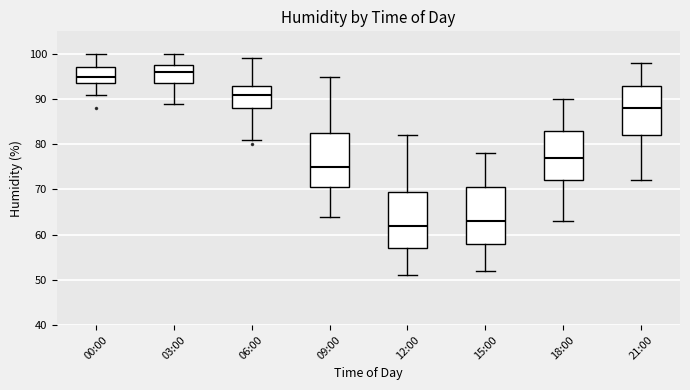

Where does the upper whisker of the box for 15:00 end on the y-axis? The values are not printed on the chart, so give them approximately, as read against the axis.

78